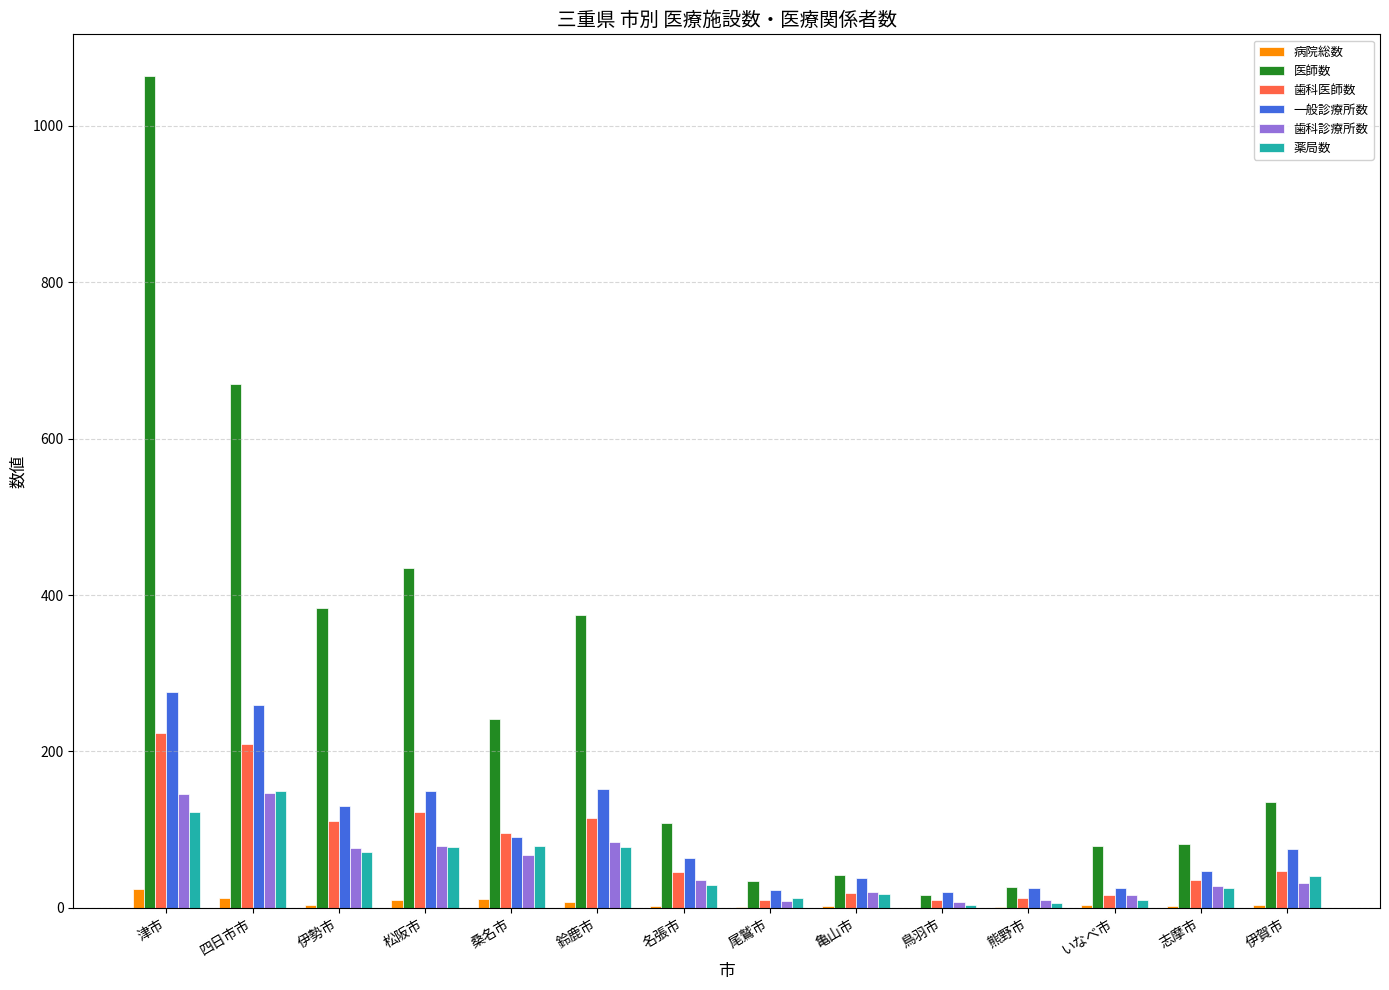

At which category is the sum across all series the highest?

津市